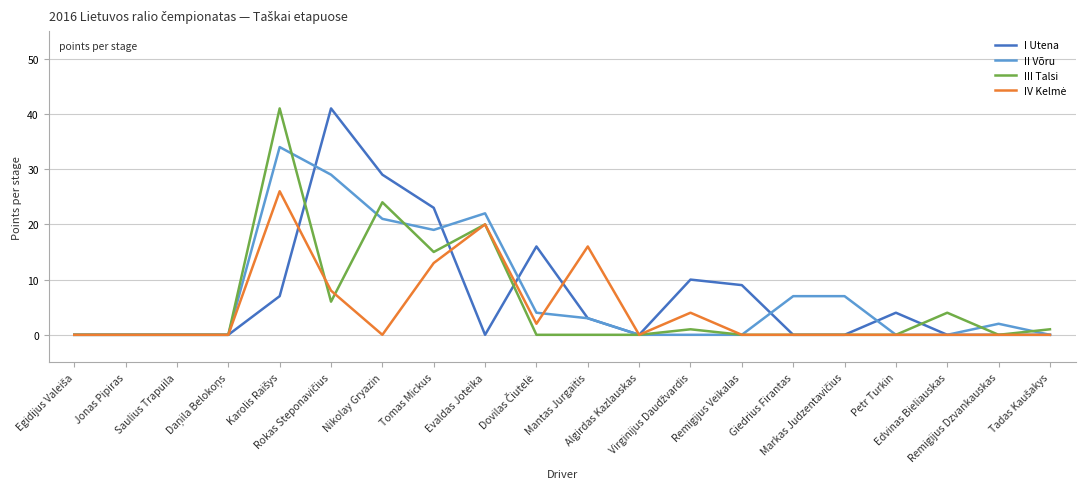

What is the maximum value for III Talsi?

41